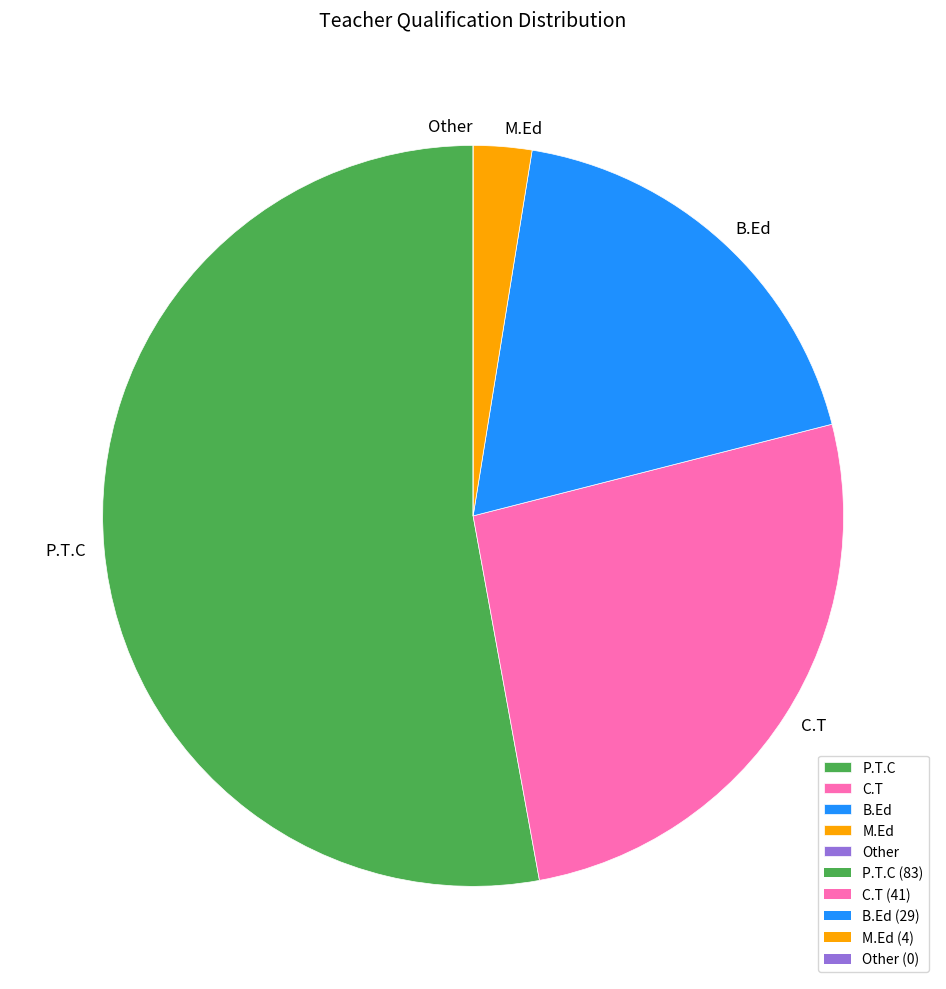

Between C.T and B.Ed, which is larger?

C.T